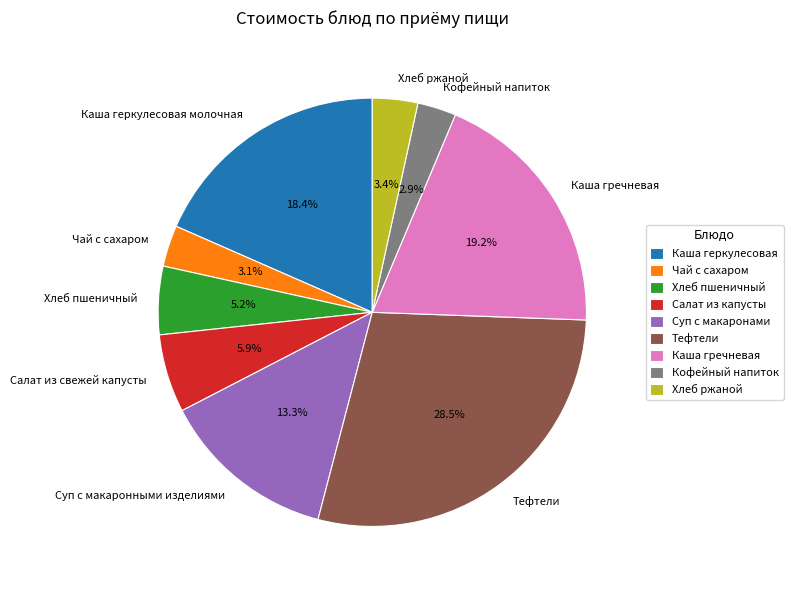

To the nearest percent, what portion does Каша геркулесовая молочная represent?

18%